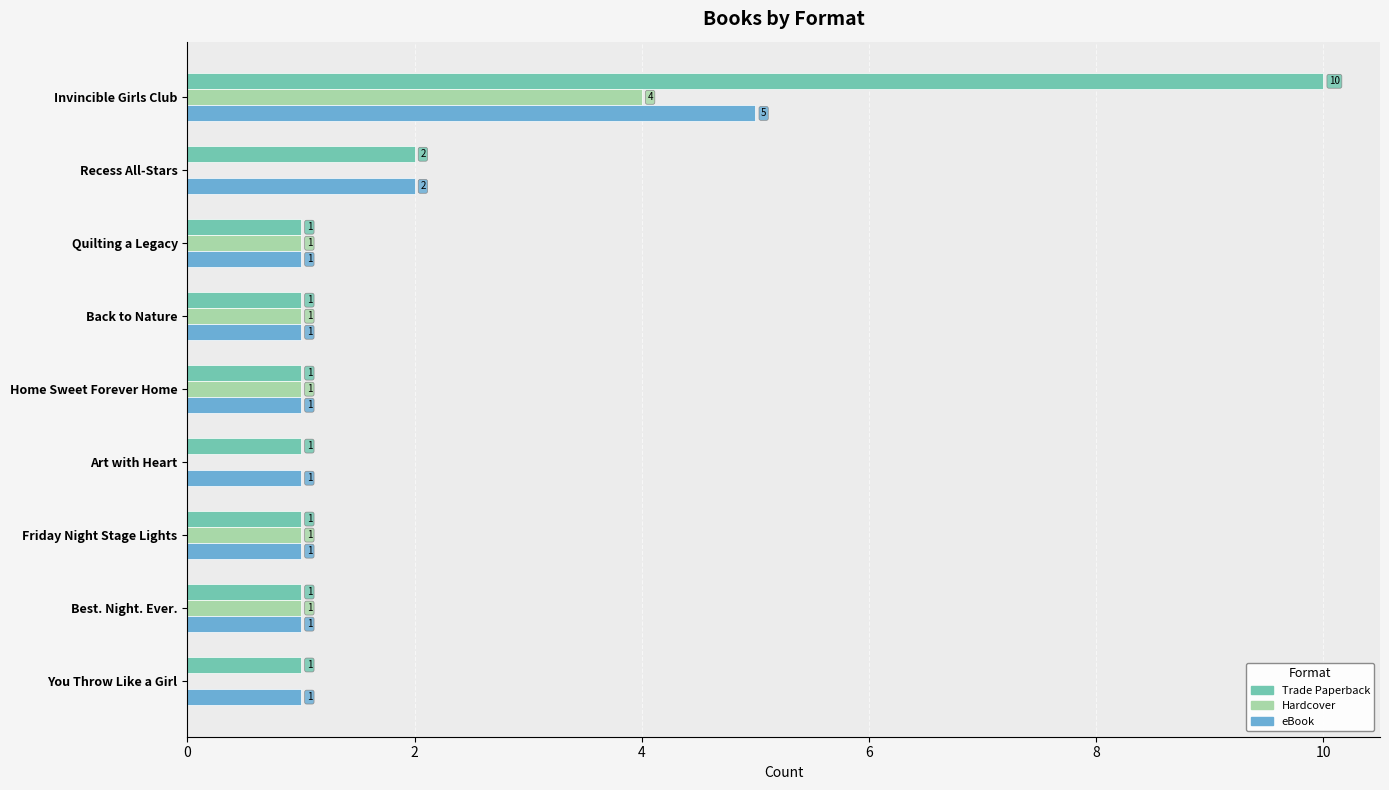

What is the average value of the Hardcover series?

1